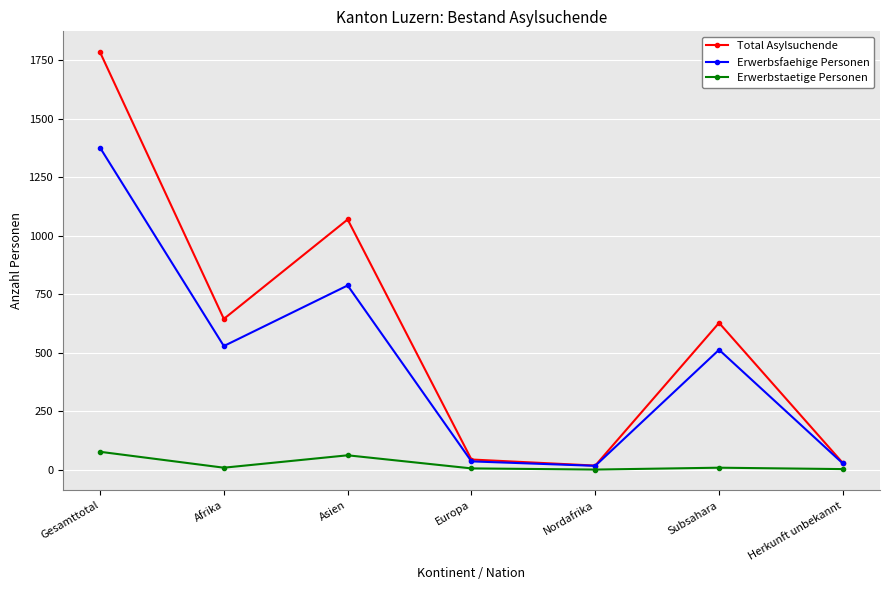

How many values in the Erwerbstaetige Personen series are below 8?

3